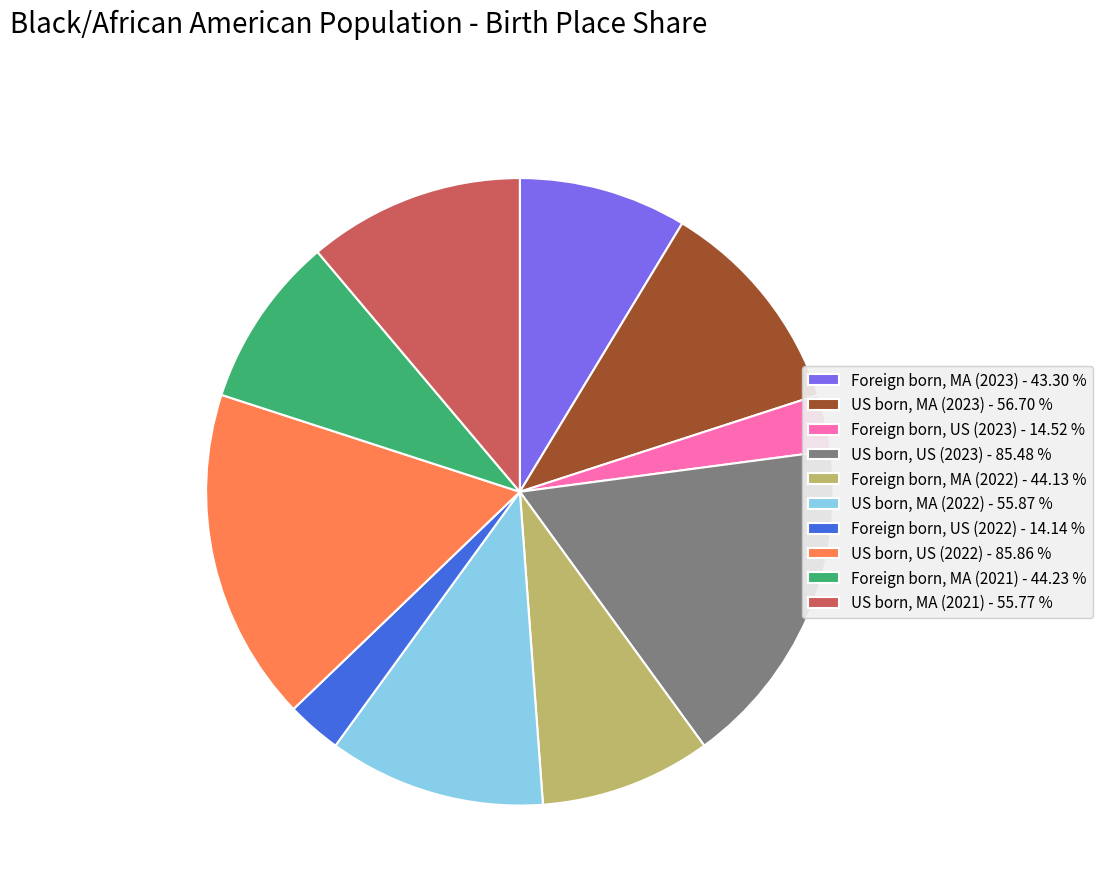

Is it true that Foreign born, MA (2022) is 18% of the pie?

False